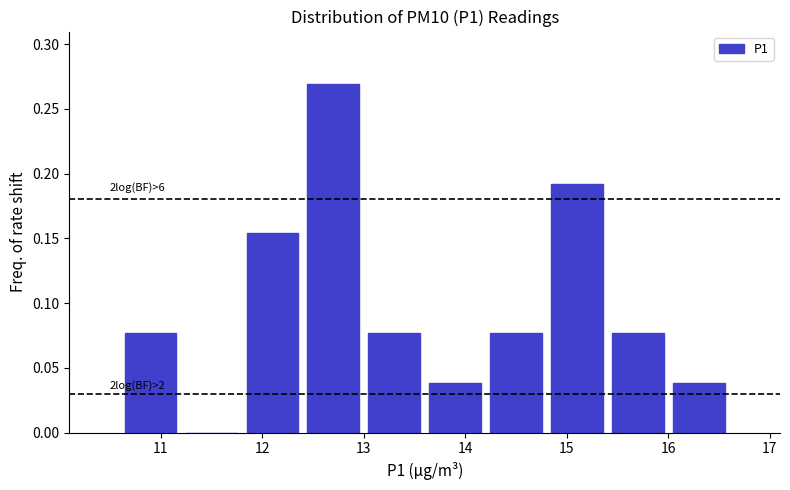

Which range on the x-axis has the tallest bar?

12.4 to 13.0